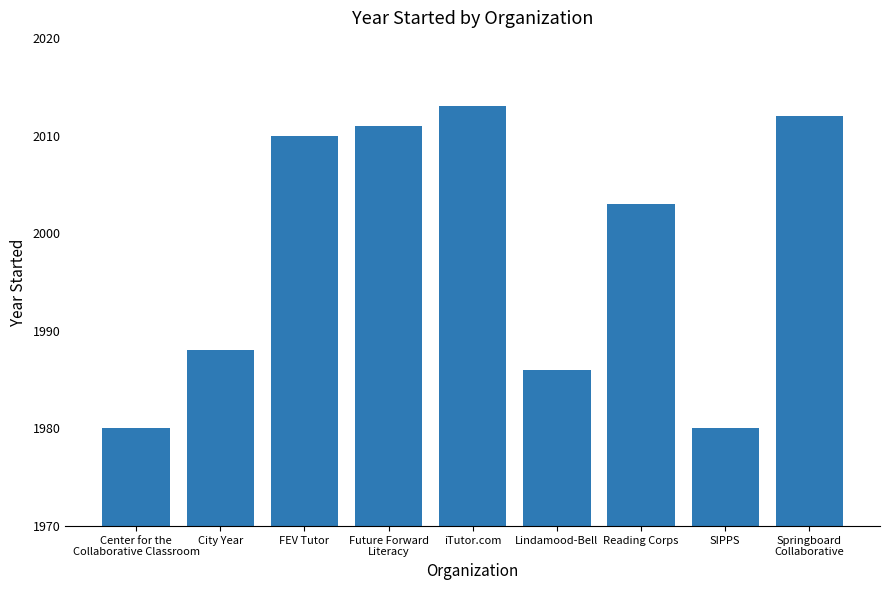

What is the sum of the values at Lindamood-Bell and Springboard
Collaborative?

3998